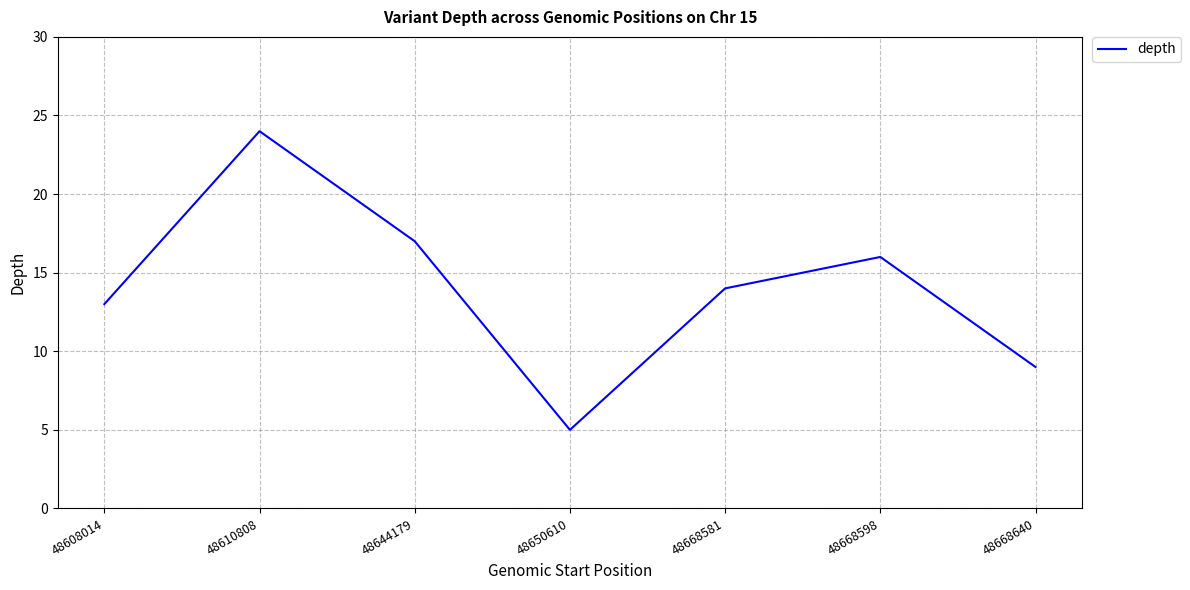

What is the change in value from 48610808 to 48668581?

-10